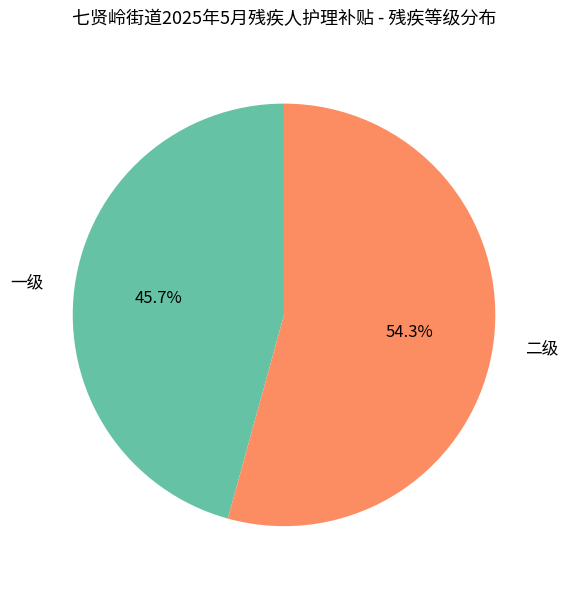

Is 一级 the majority of the pie?

No